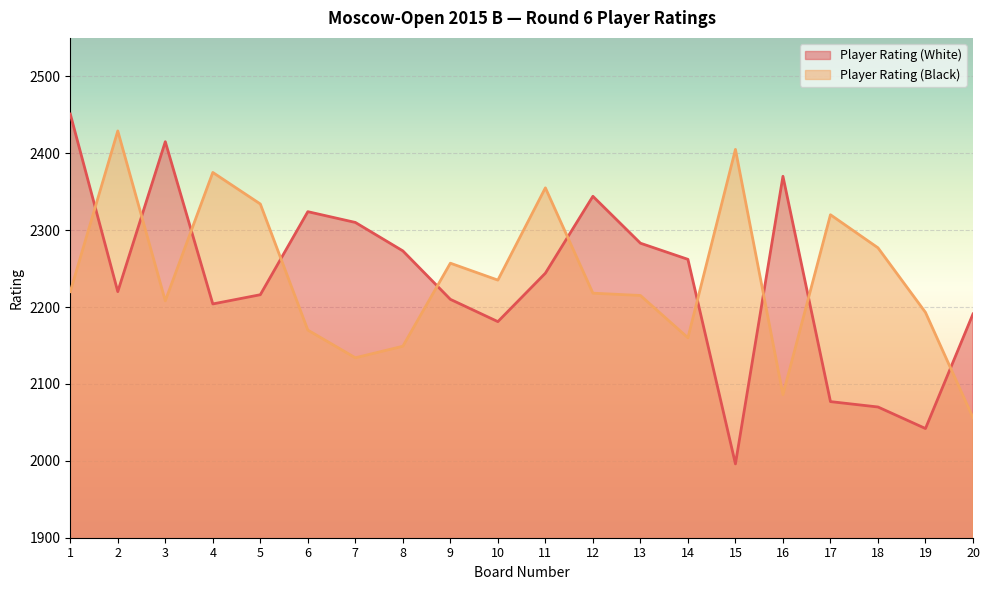

After their last crossing, which series has the higher values: Player Rating (Black) or Player Rating (White)?

Player Rating (White)